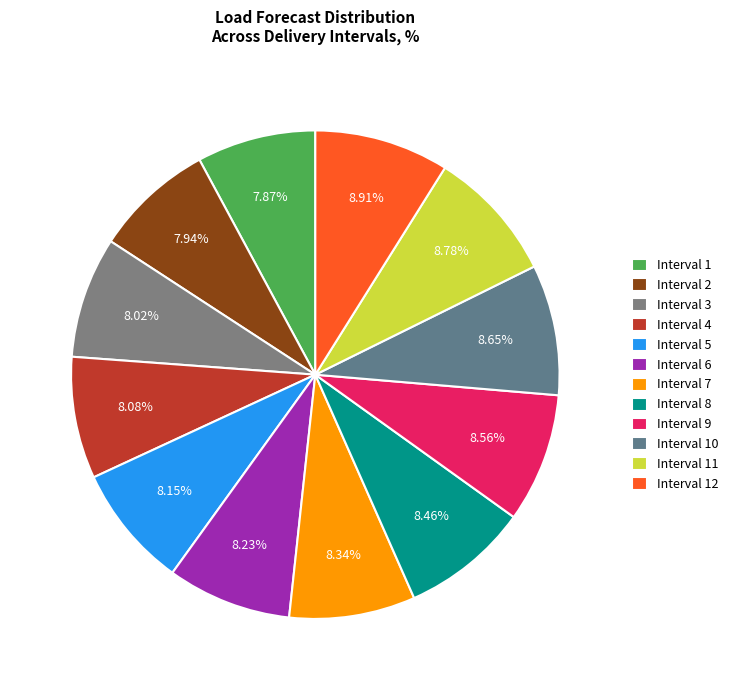

To the nearest percent, what percentage of the pie is Interval 8?

8%